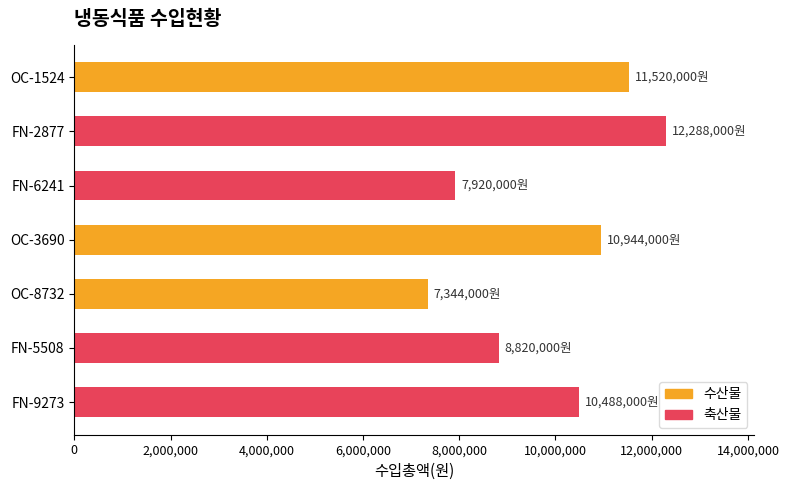

What is the label of the 1st bar from the bottom?

FN-9273